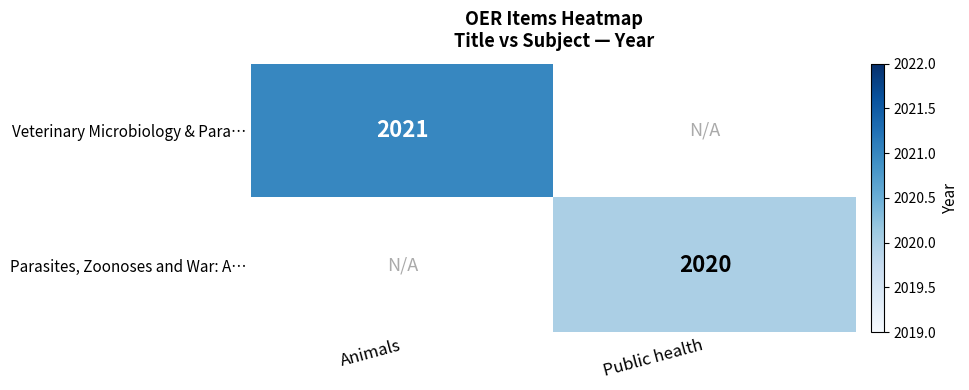

Is it true that Veterinary Microbiology & Para… equals 2021 at Animals?

True